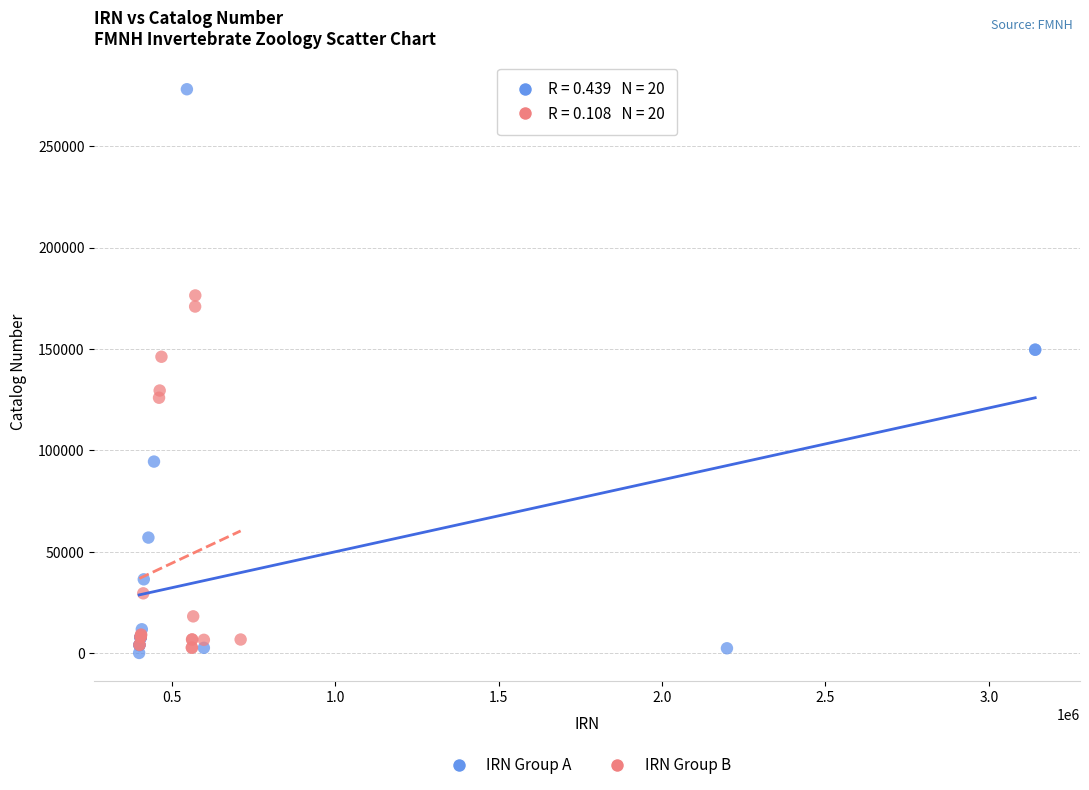

Which series contains the highest Y value?

IRN Group A